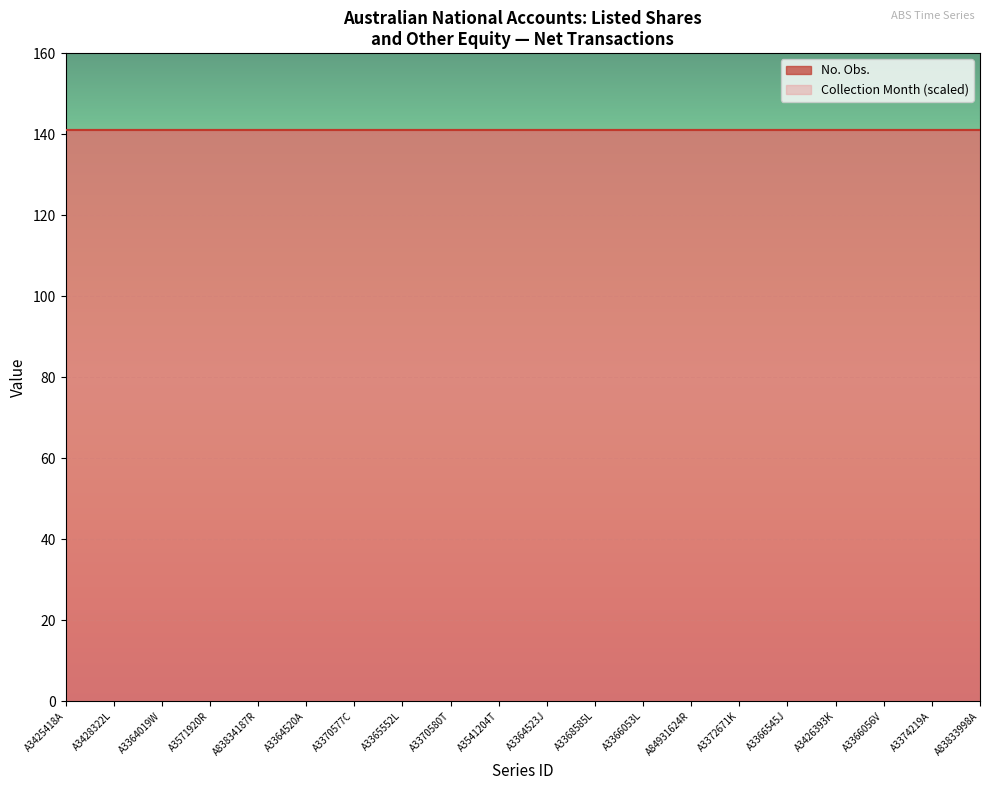

What are all the series names shown in the legend?

No. Obs., Collection Month